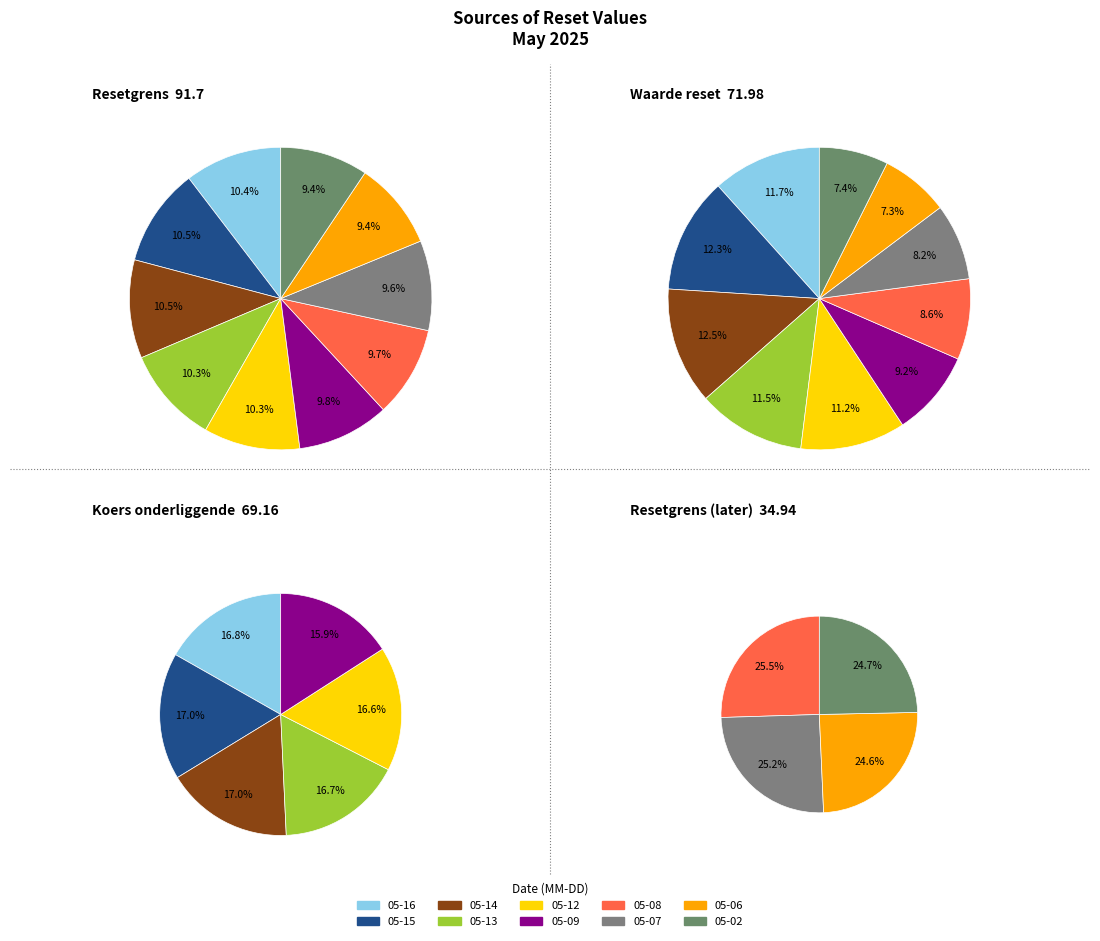

Approximately how many times larger is the value at 2025-05-06 compared to 2025-05-08?

1.0